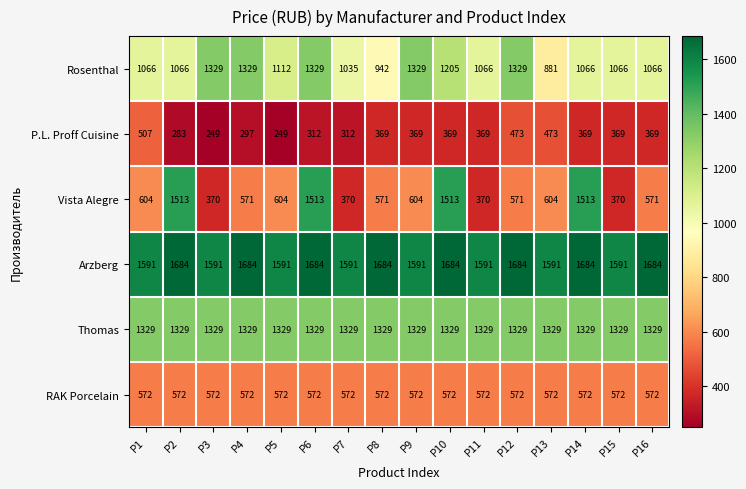

What is the sum of the Arzberg values at P6 and P10?

3368